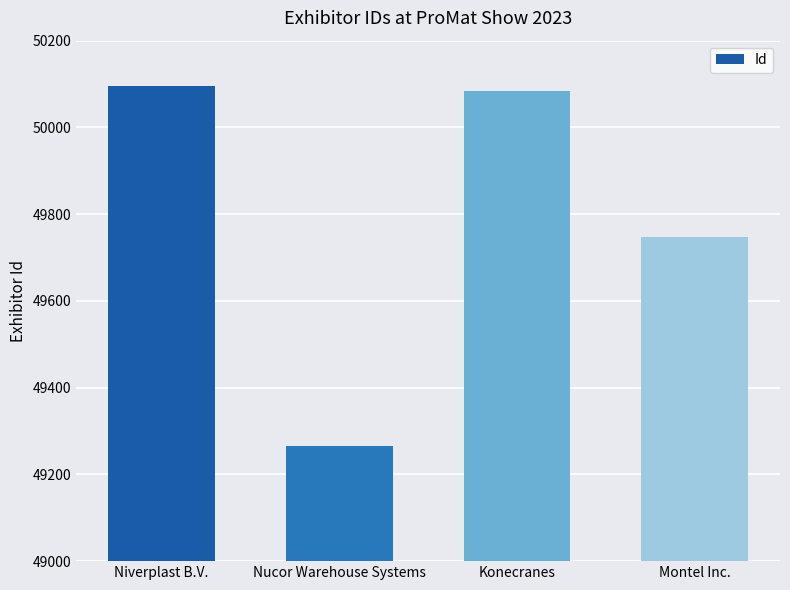

What is the difference between the values at Niverplast B.V. and Konecranes?

12